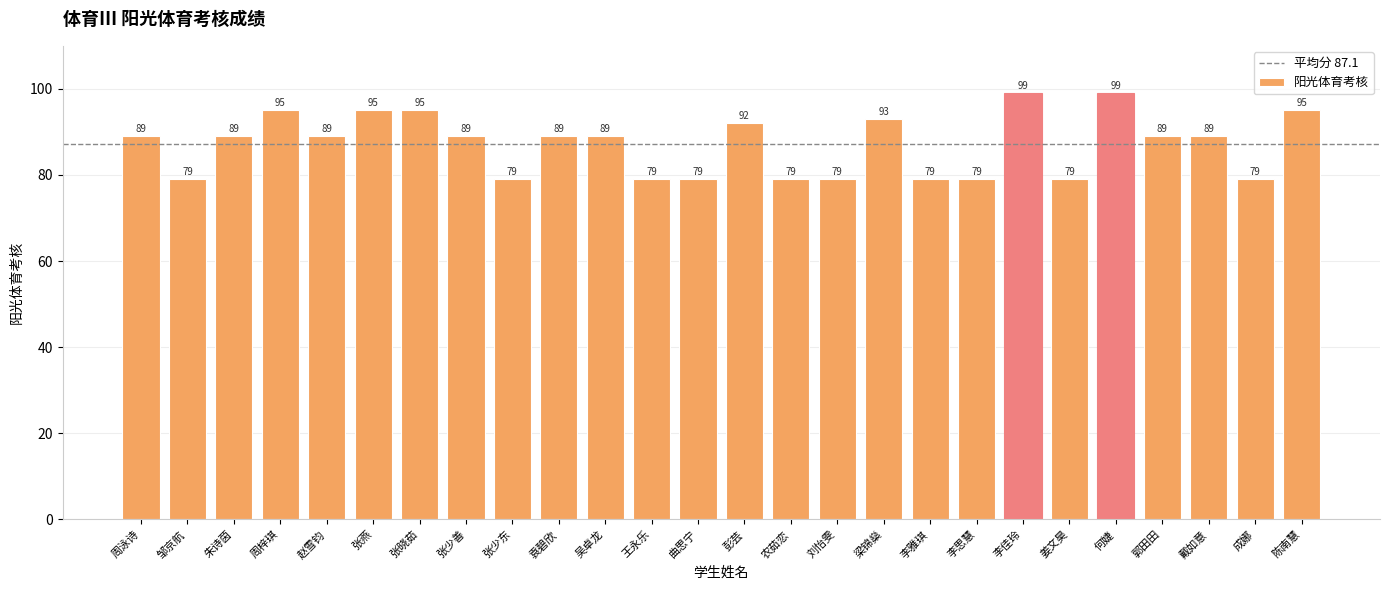

What is the value of the 4th bar from the left?

95